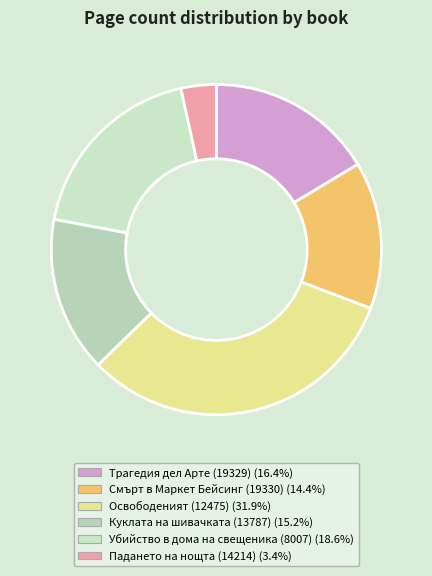

Which slice is the largest?

Освободеният (12475)